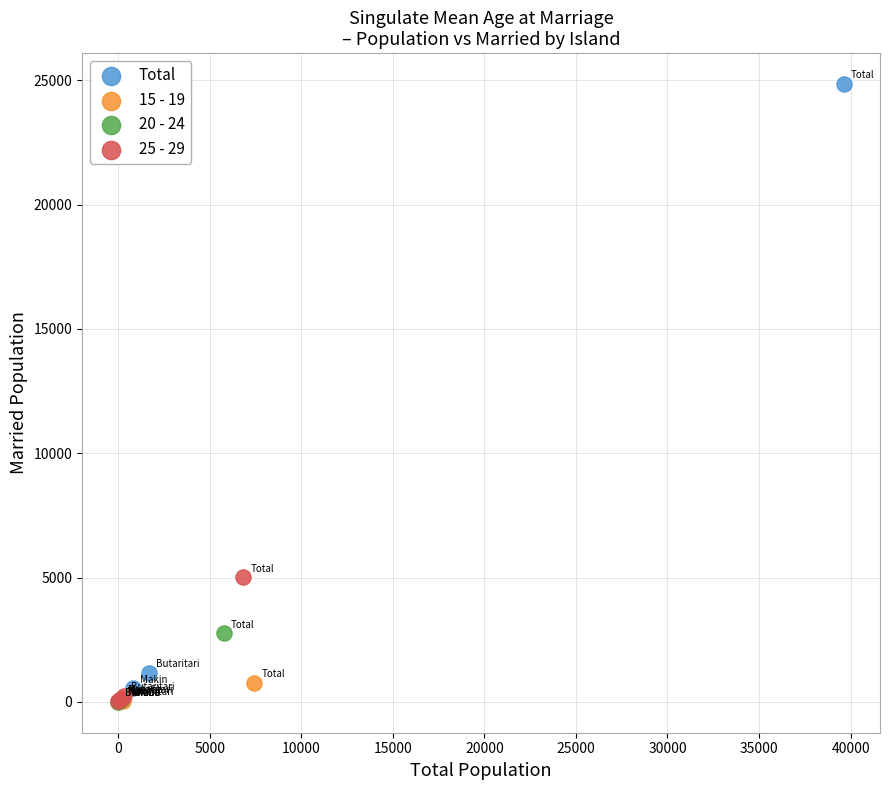

Which series has the largest Y range (max minus min)?

Total